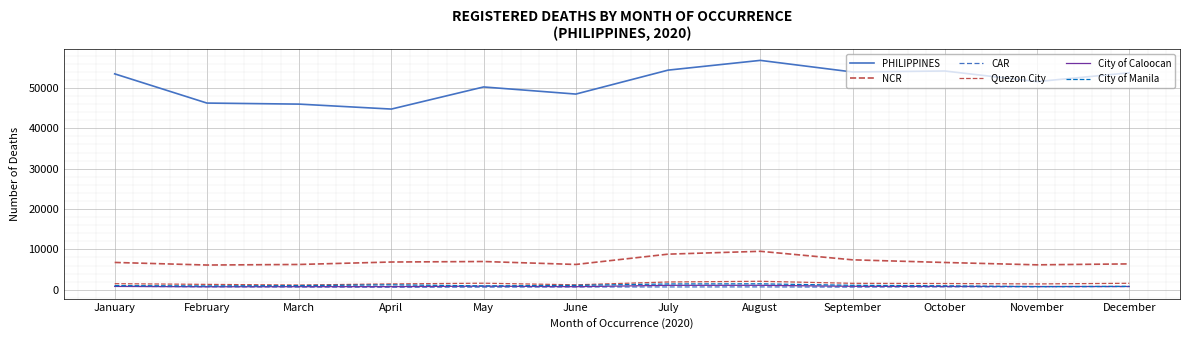

Does the chart have visible grid lines?

Yes